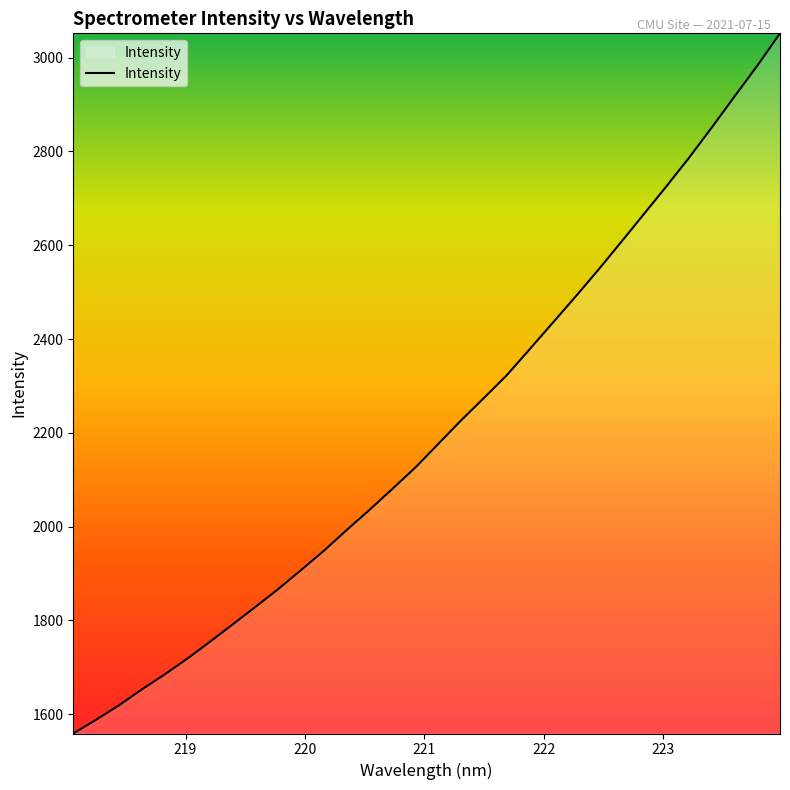

What is the greatest value displayed?

3051.9